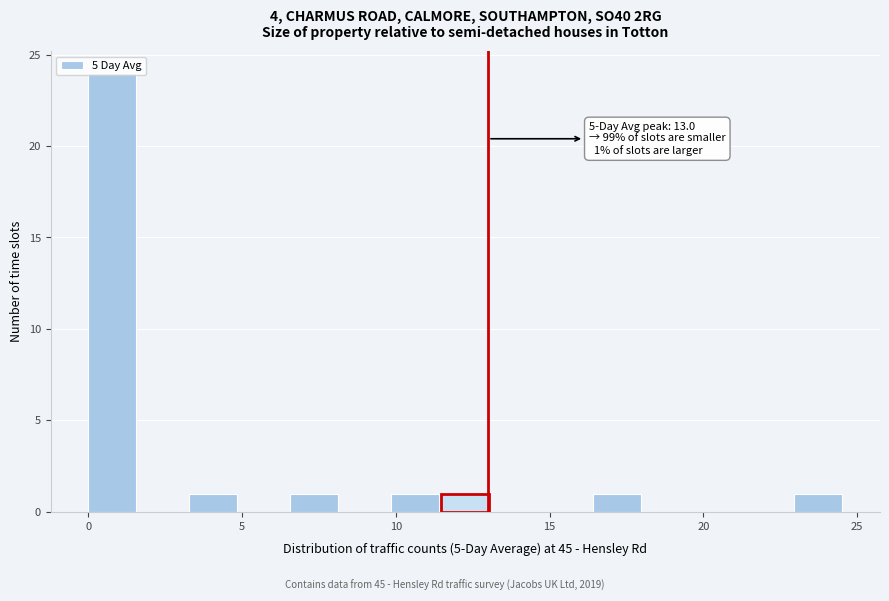

Around what value on the x-axis is the tallest bar? Give the approximate position of its centre, as read against the axis.

1.0